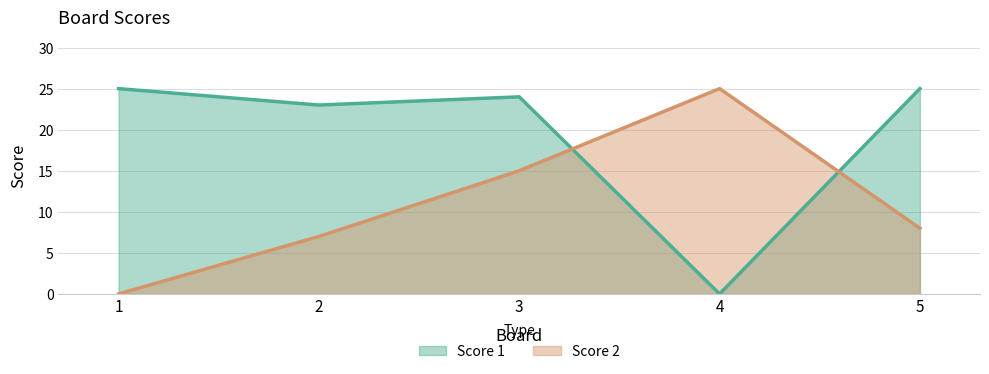

What are all the series names shown in the legend?

Score 1, Score 2